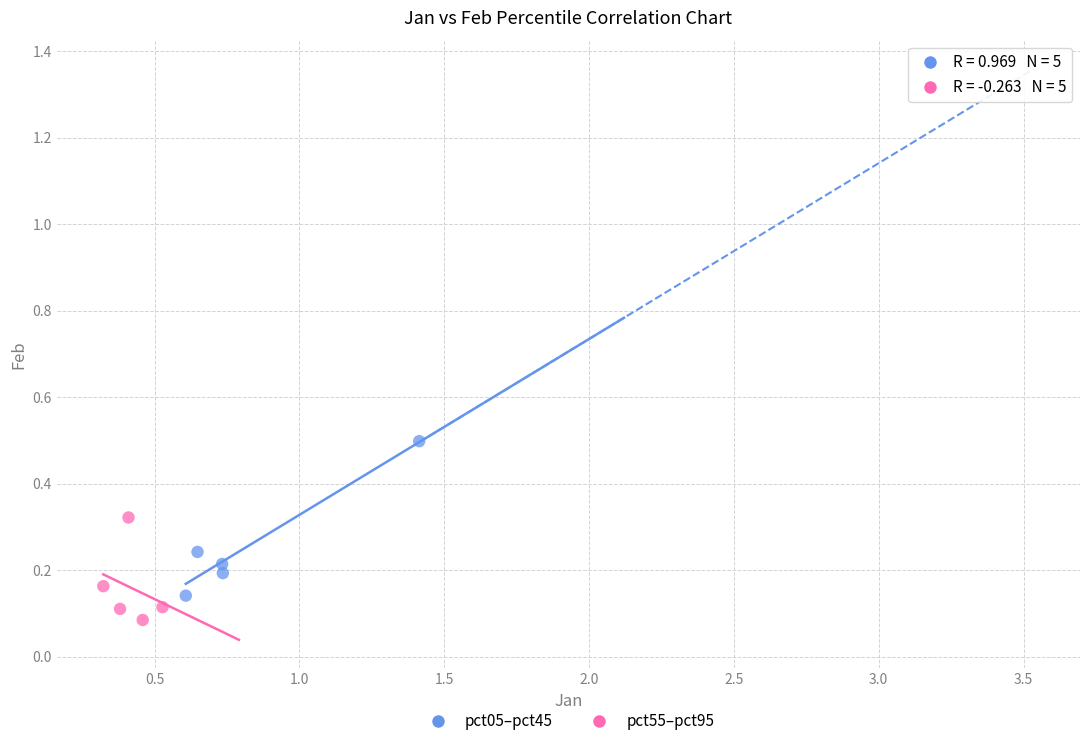

Which series contains the highest Y value?

pct05–pct45